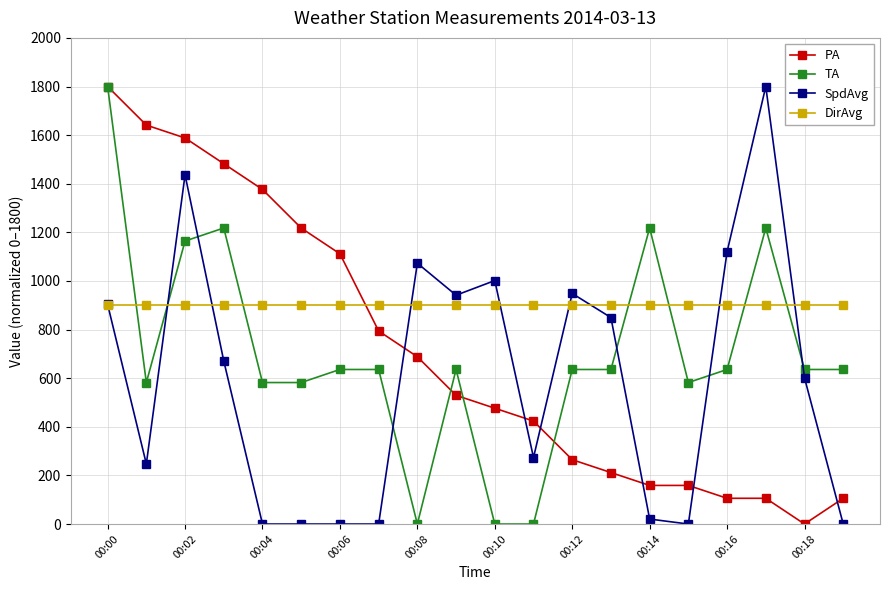

True or false: PA has more than 2 points higher than both neighbors.

False